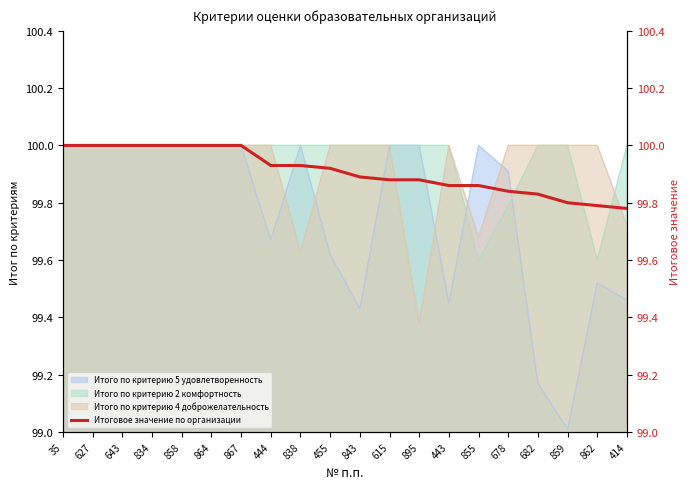

What is the lowest value of the Итого по критерию 5 удовлетворенность series?

99.0